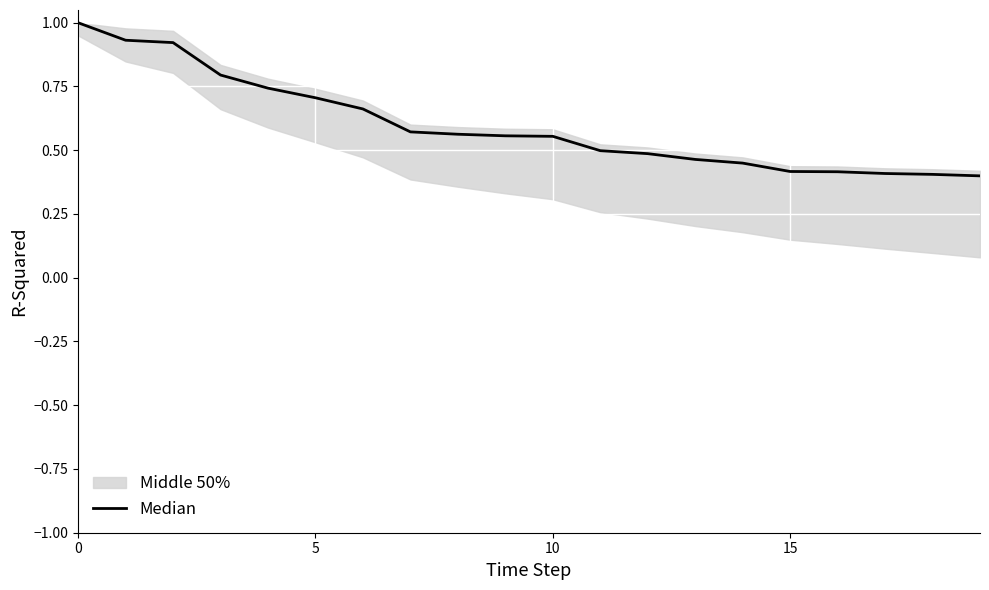

What is the sum of all values?

11.9